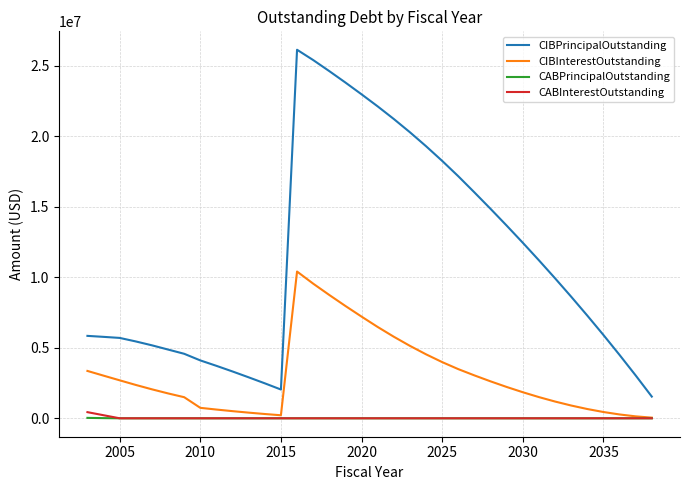

Which series has the widest spread of values?

CIBPrincipalOutstanding